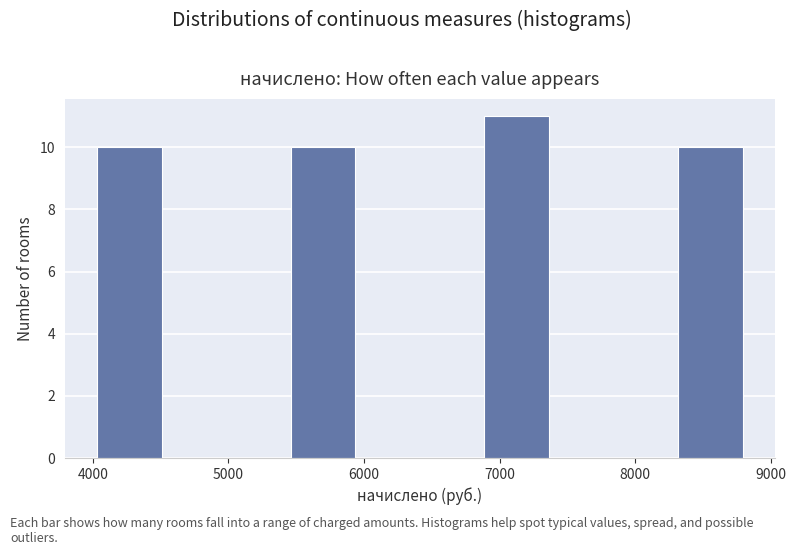

Reading left to right, list every bar in this chart as the range it spans on the x-axis followed by its height. Neither the bar edges nor the heights are printed on the chart, so give them approximately, as read against the axes.

4000 to 4500: 10
4500 to 5000: 0
5000 to 5500: 0
5500 to 5900: 10
5900 to 6400: 0
6400 to 6900: 0
6900 to 7400: 11
7400 to 7800: 0
7800 to 8300: 0
8300 to 8800: 10